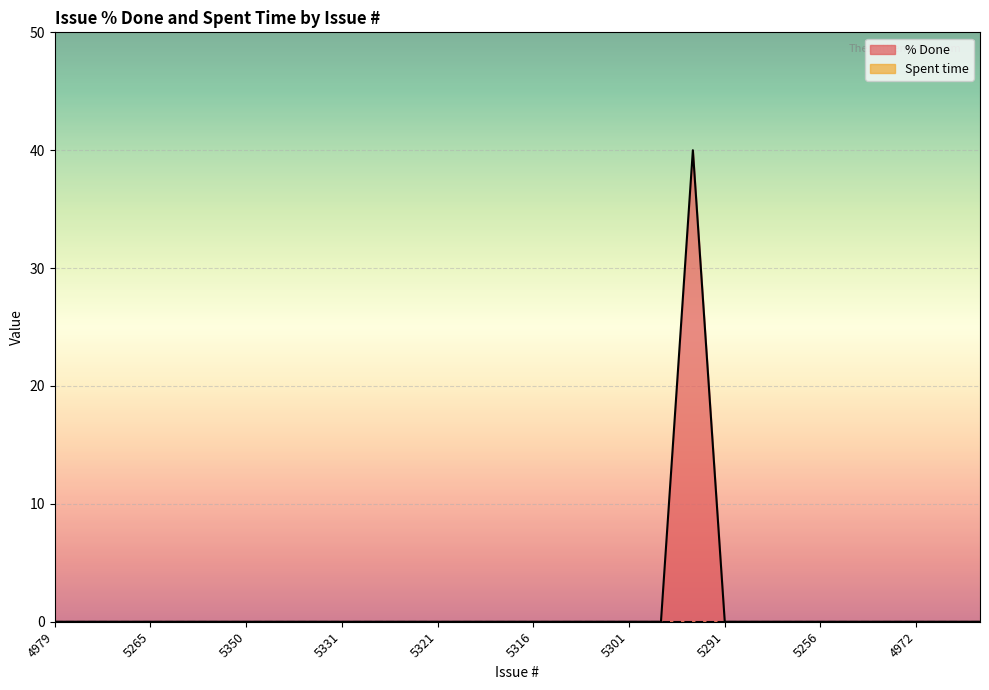

What is the sum of all values?

40